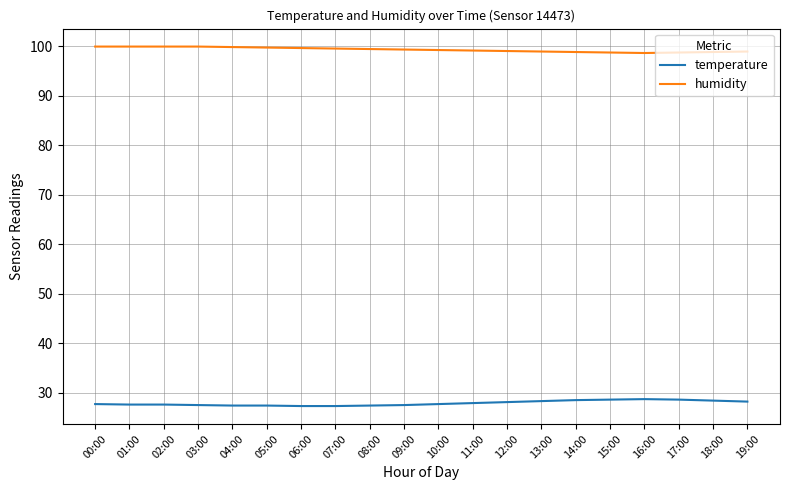

Rank the series at 18:00 from lowest to highest value.

temperature, humidity